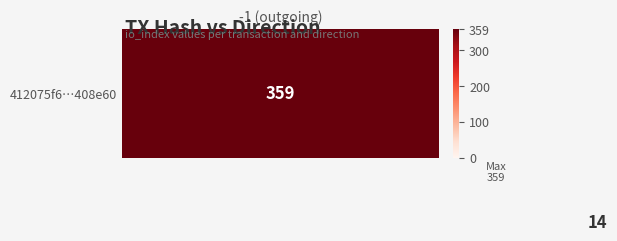

Is it true that 412075f6…408e60 equals 359.0 at -1 (outgoing)?

True